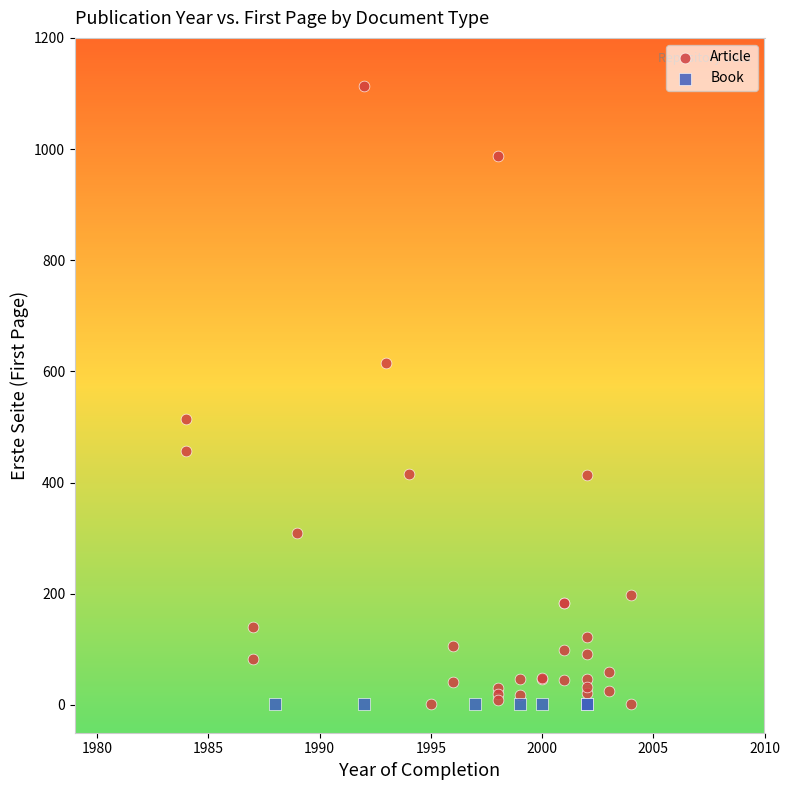

Which series contains the highest Y value?

Article